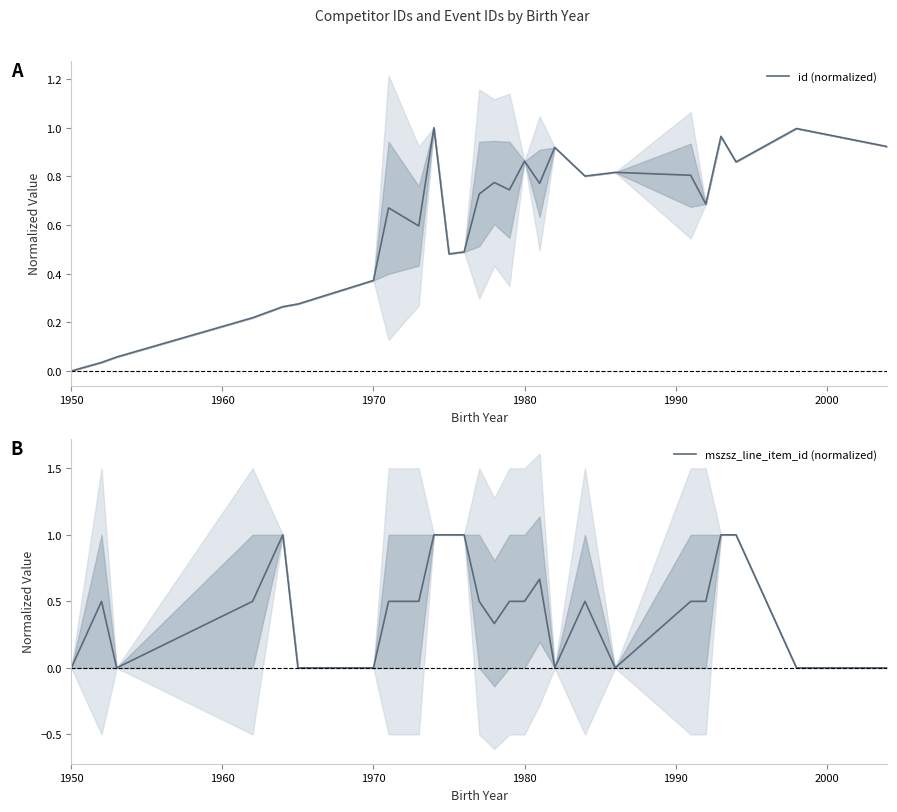

The id (normalized) series shows 0.3 at 1980. True or false?

False